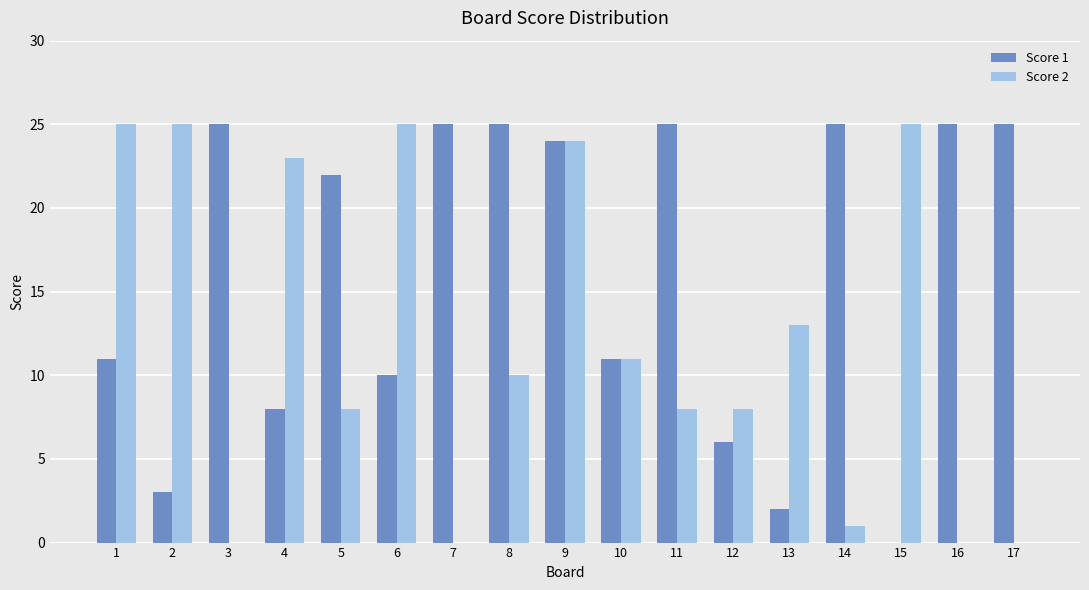

At which category is the sum across all series the highest?

9